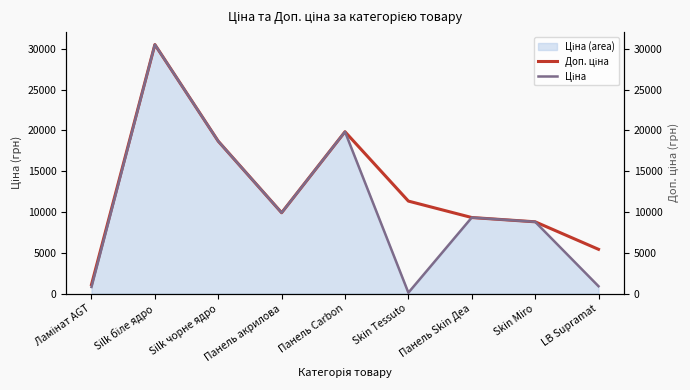

Reading left to right, what are all the values shown in this chart?

Доп. ціна: 1101.8	30512.3	18671.5	9908.5	19831.1	11334.0	9321.4	8797.6	5425.9
Ціна: 813.0	30512.3	18671.5	9908.5	19831.1	113.3	9321.4	8797.6	904.3